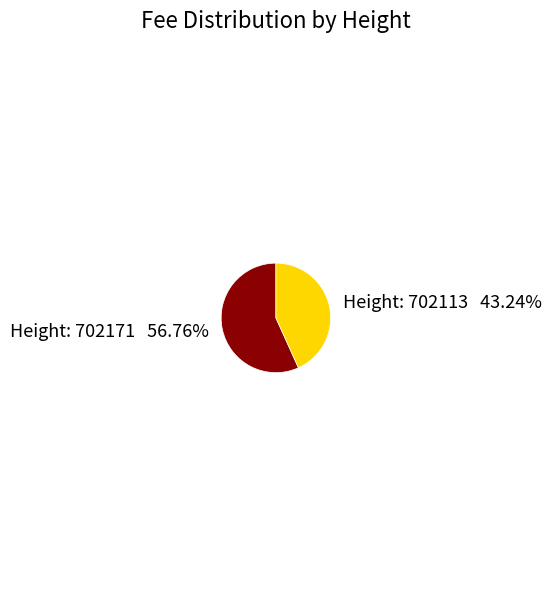

Is there a majority slice in this chart?

Yes